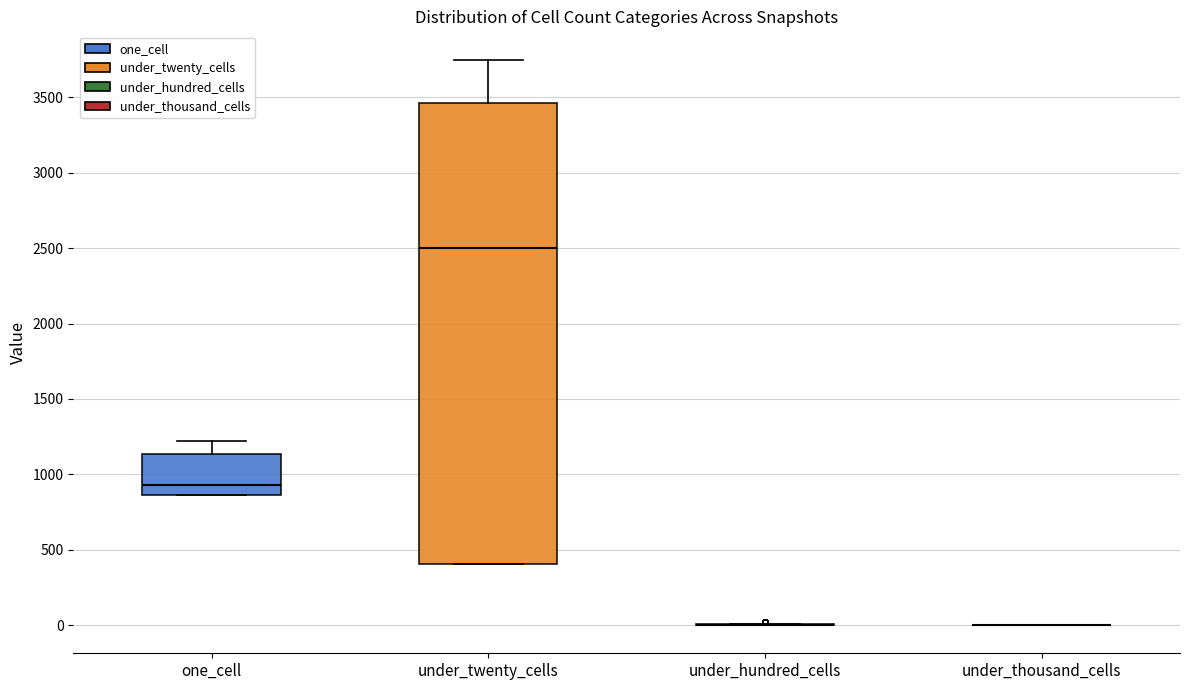

Reading left to right, transcribe this box plot: for each box, give where its median line is, the range the box spans, and where its two whiskers end, as read against the y-axis. The values are not printed on the chart, so give them approximately, as read against the axis.

one_cell: median 950, box 850 to 1150, whiskers 850 to 1200
under_twenty_cells: median 2500, box 400 to 3450, whiskers 400 to 3750
under_hundred_cells: box collapsed to a line at 0, whiskers 0 to 0
under_thousand_cells: box collapsed to a line at 0, whiskers 0 to 0